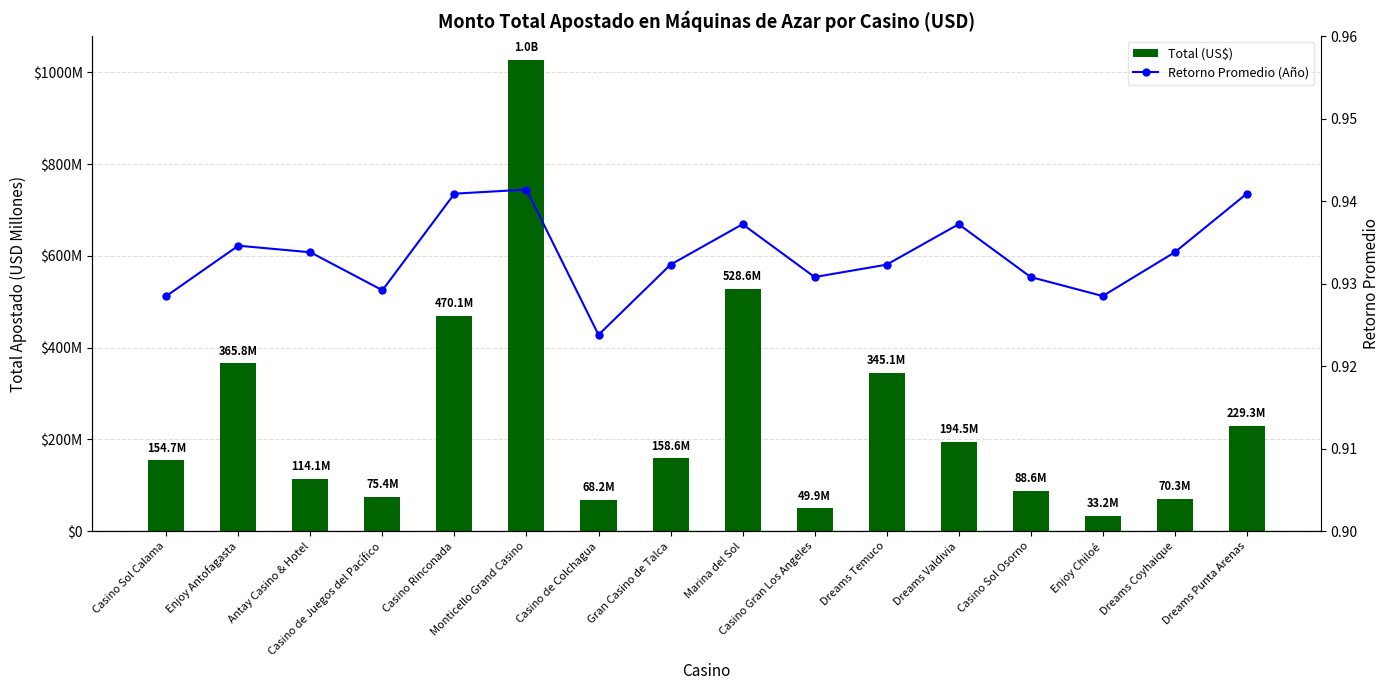

Rank the series at Casino Sol Calama from highest to lowest value.

Total (US$), Retorno Promedio (Año)